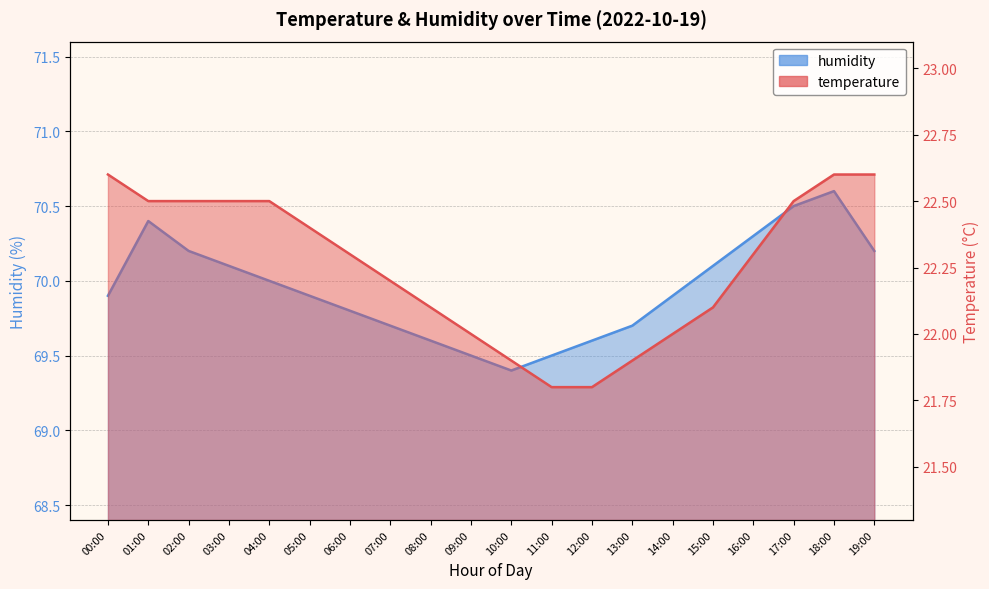

What is the label of the 12th point from the left?

11:00